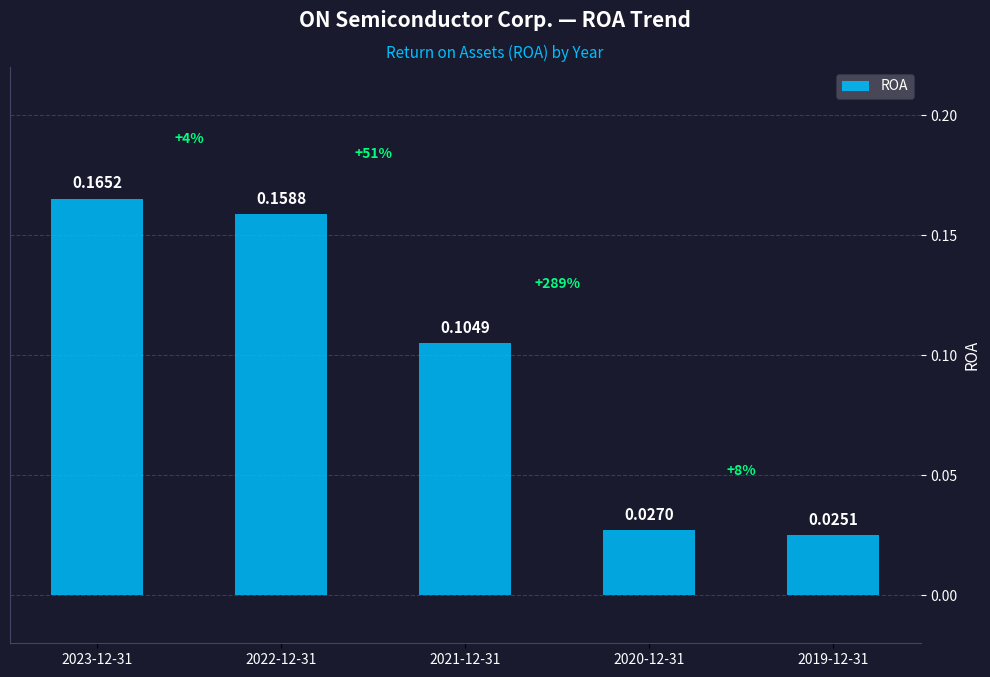

What is the label of the 4th bar from the left?

2020-12-31